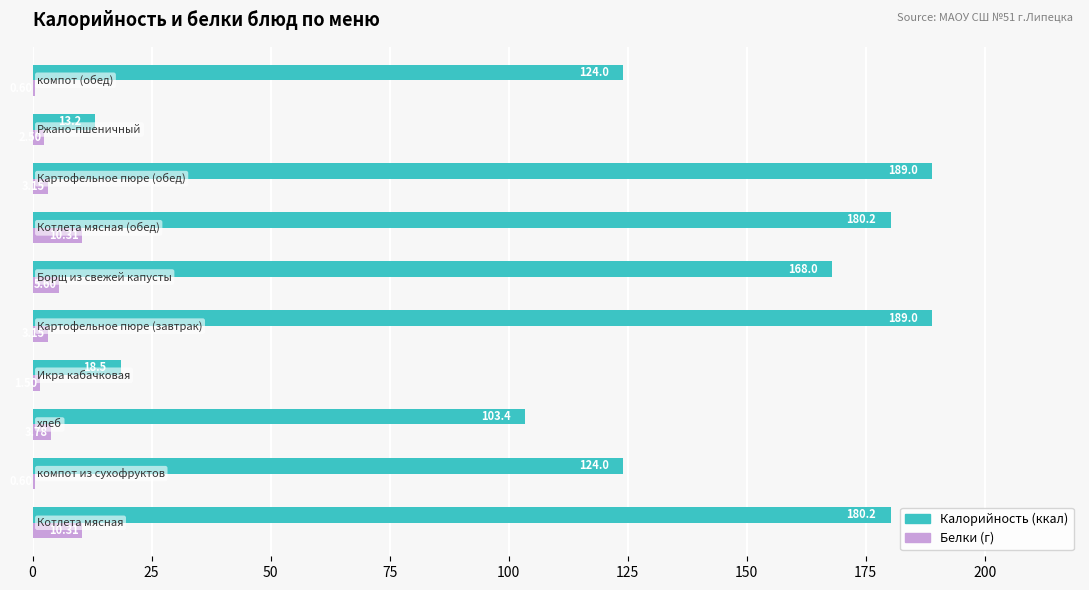

How many data points does each series have?

10